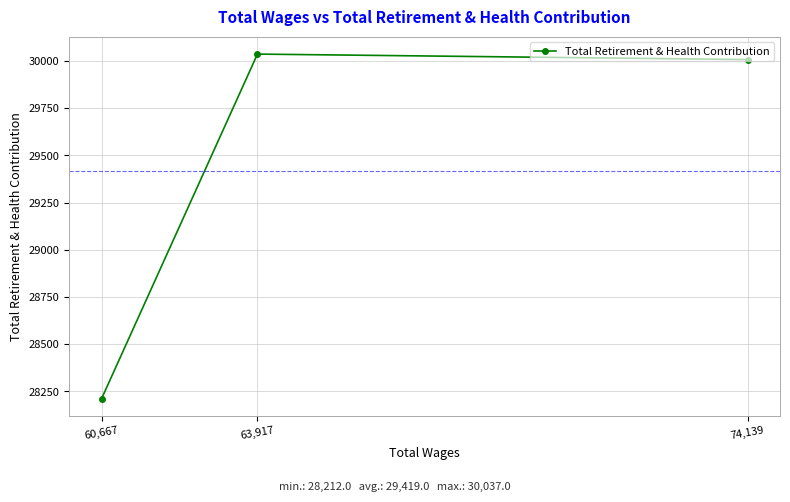

Rank the categories by value from highest to lowest.

63,917, 74,139, 60,667